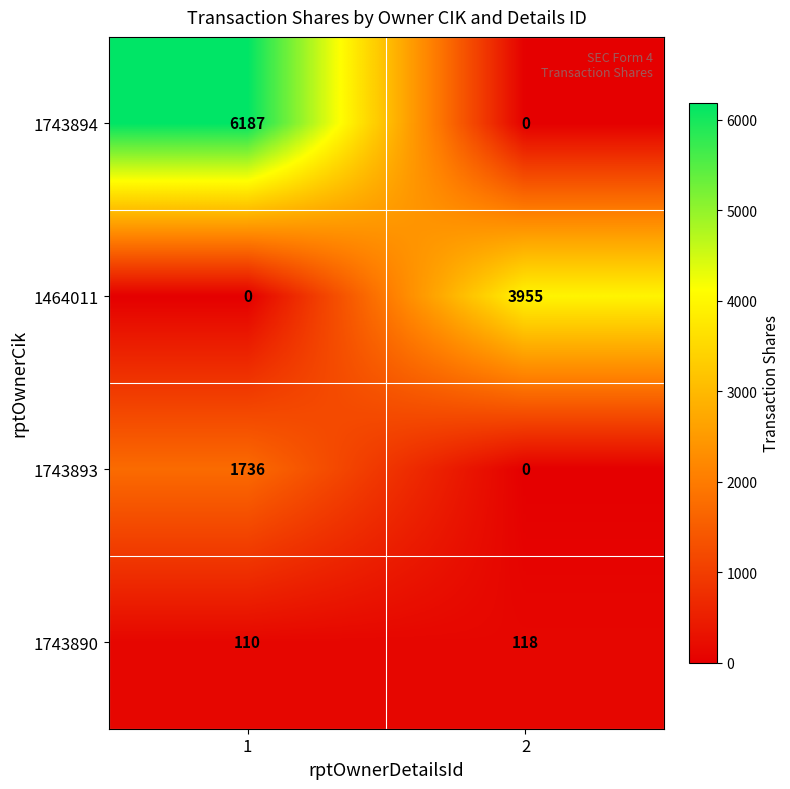

Rank the series by their maximum value, from highest to lowest.

1743894, 1464011, 1743893, 1743890